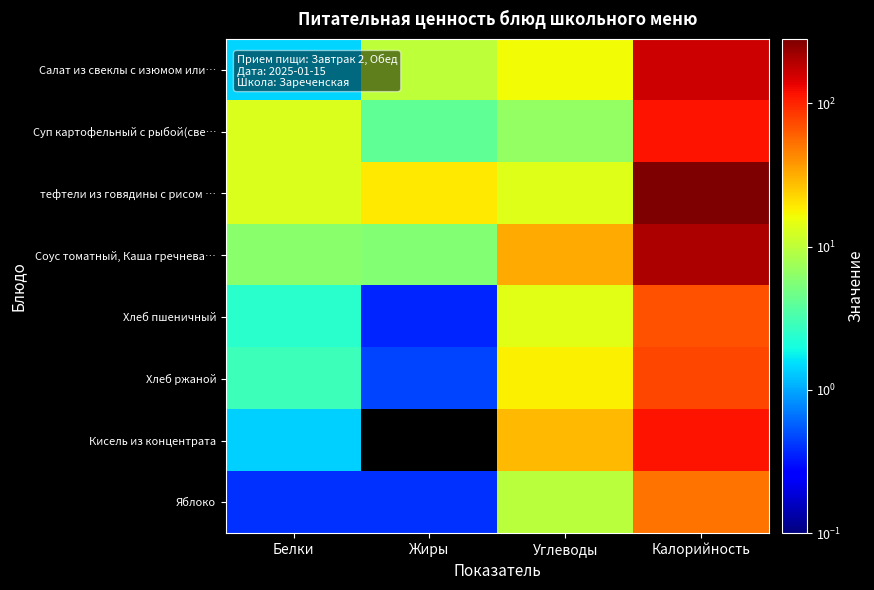

At which category is the sum across all series the highest?

Калорийность